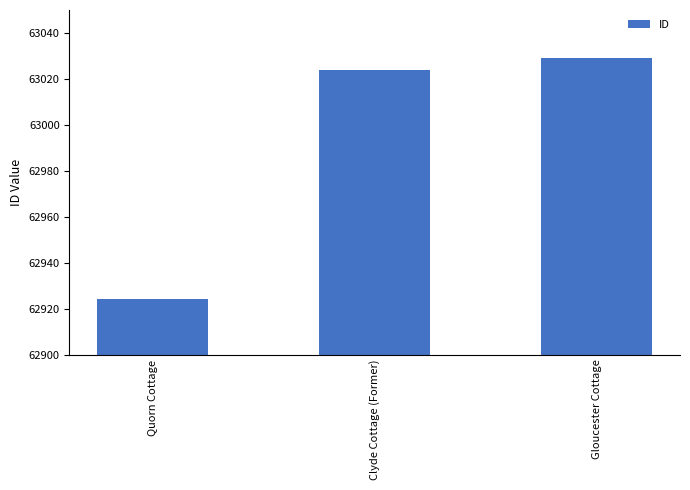

What is the maximum value shown in the chart?

63029